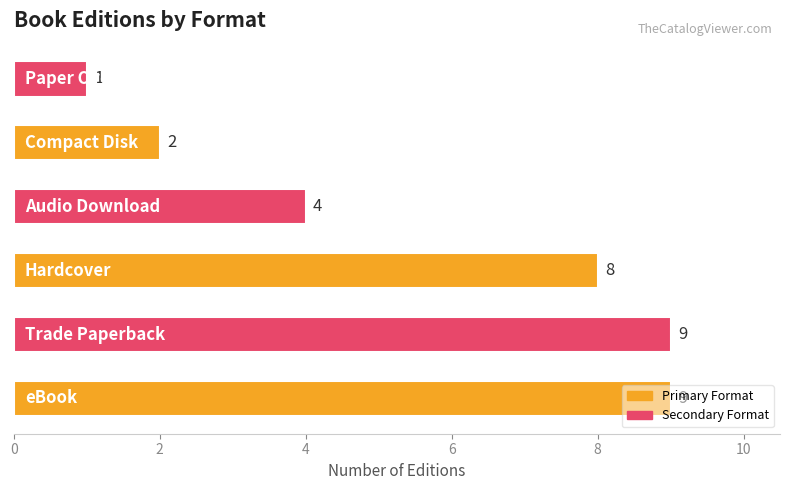

How many values are between 2 and 9?

5